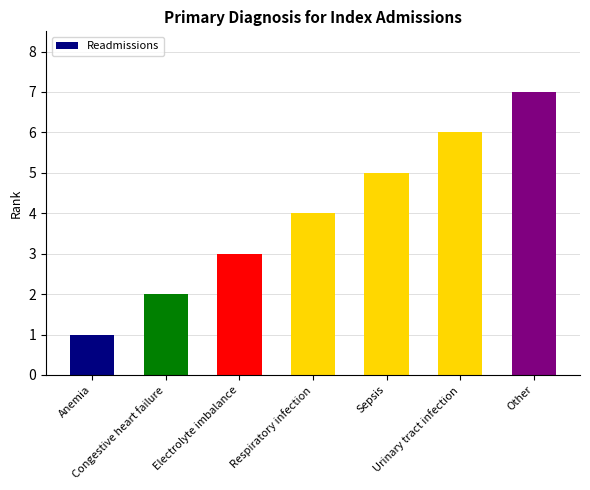

List the labels in order of value, smallest first.

Anemia, Congestive heart failure, Electrolyte imbalance, Respiratory infection, Sepsis, Urinary tract infection, Other